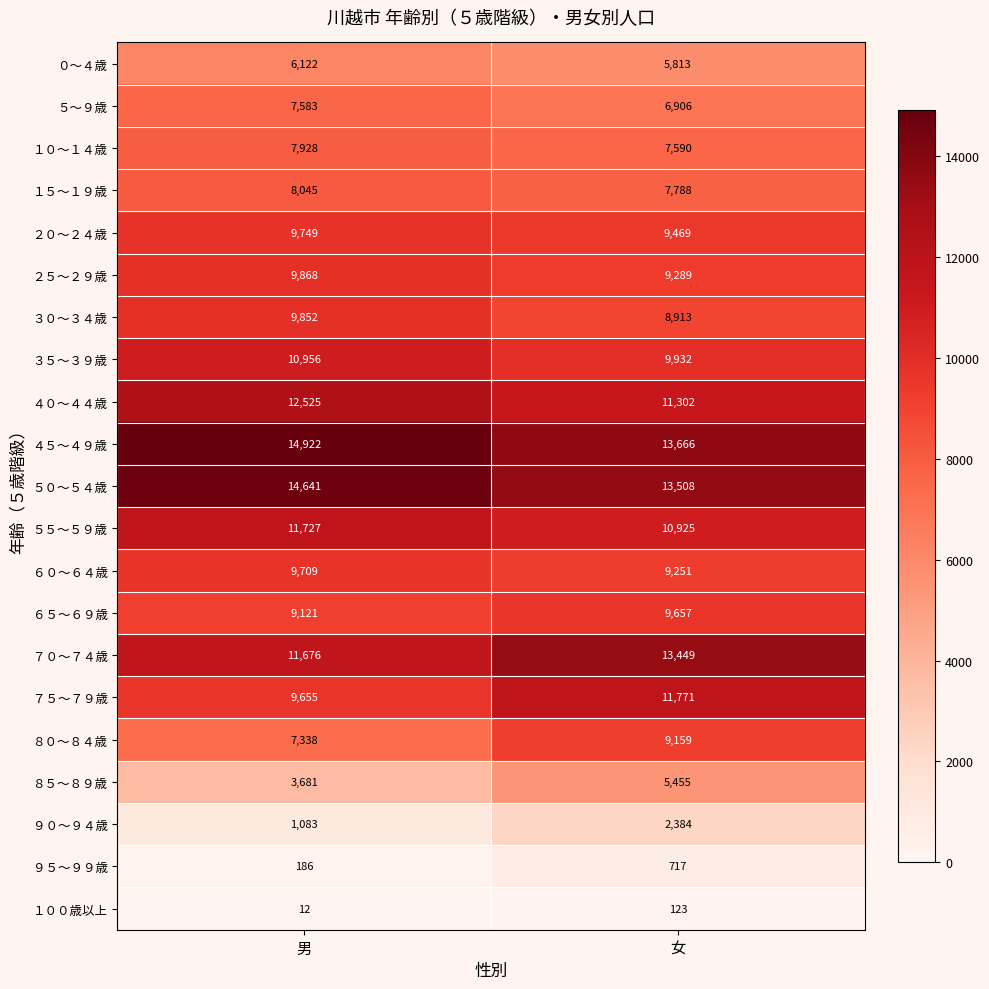

Between 男 and 女, which series saw the biggest shift?

７５～７９歳